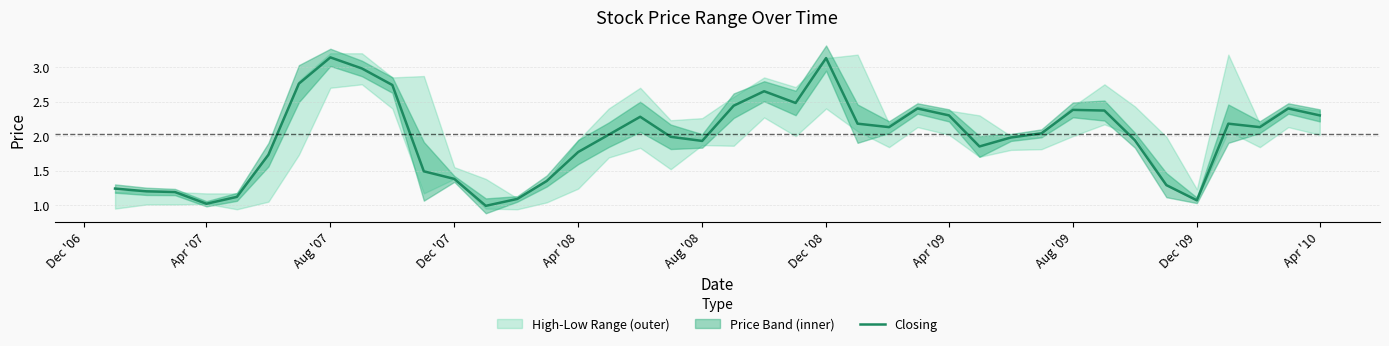

Is it true that the value at Aug '08 is 0.7?

False